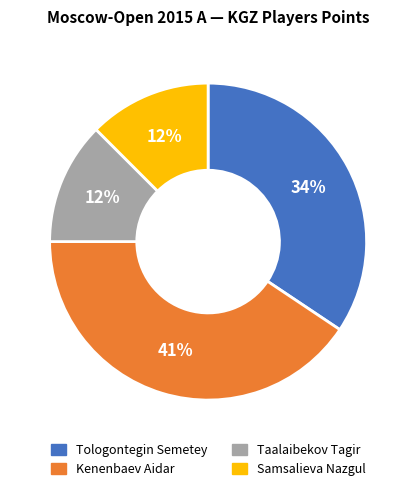

Is it true that Tologontegin Semetey is 43% of the pie?

False